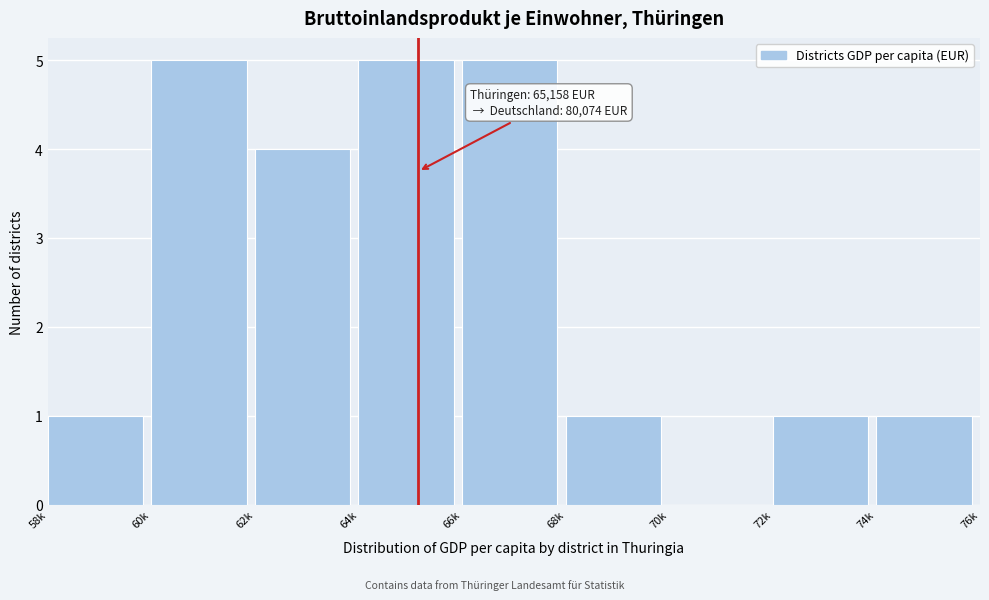

Reading left to right, extract all data points from this chart.

58k=1	60k=5	62k=4	64k=5	66k=5	68k=1	70k=0	72k=1	74k=1